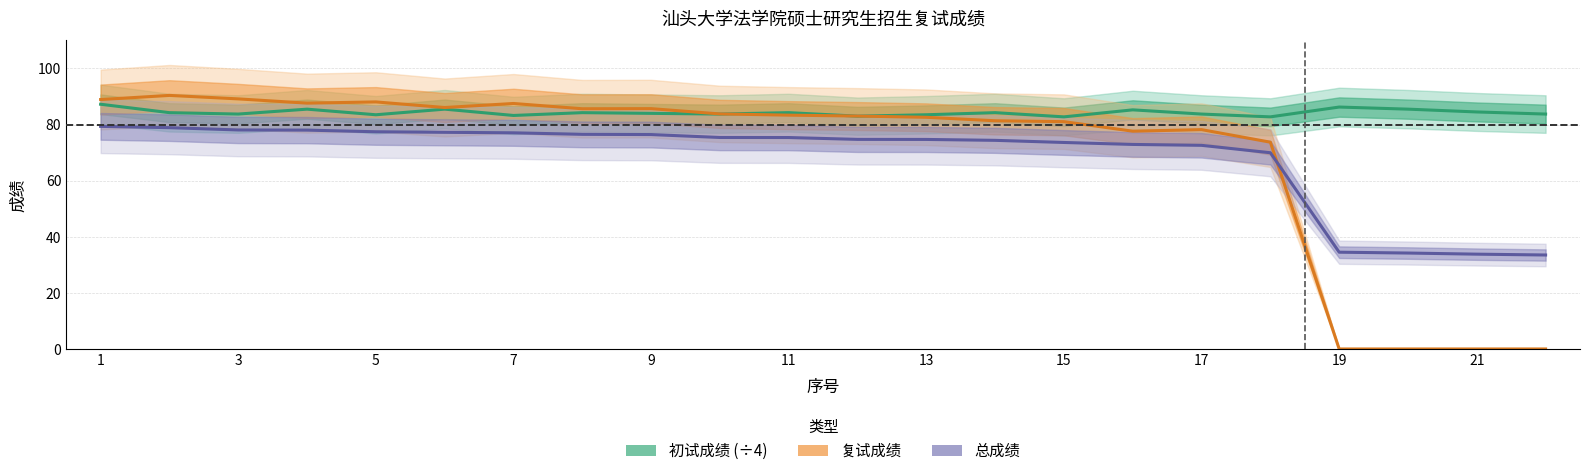

The 初试成绩 (÷4) series shows 55.8 at 17. True or false?

False